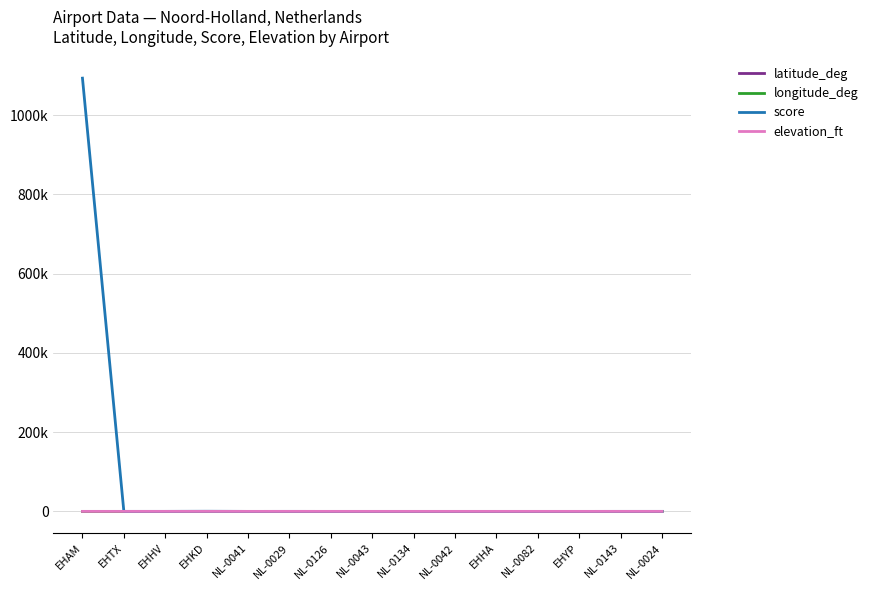

Rank the series by their maximum value, from lowest to highest.

longitude_deg, elevation_ft, latitude_deg, score